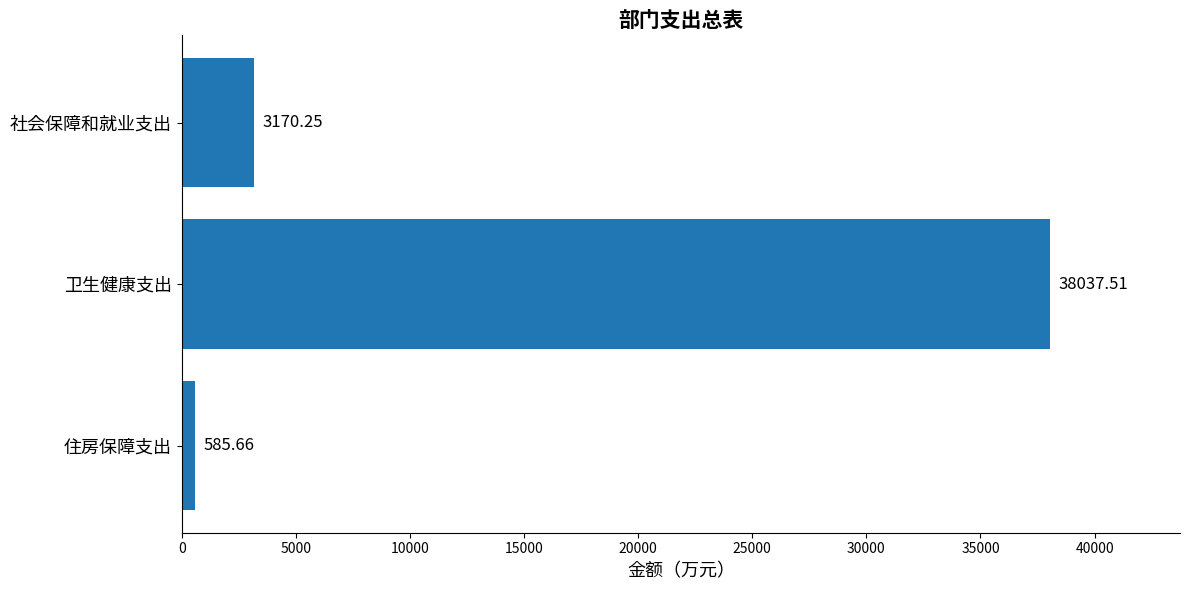

List the labels in order of value, smallest first.

住房保障支出, 社会保障和就业支出, 卫生健康支出